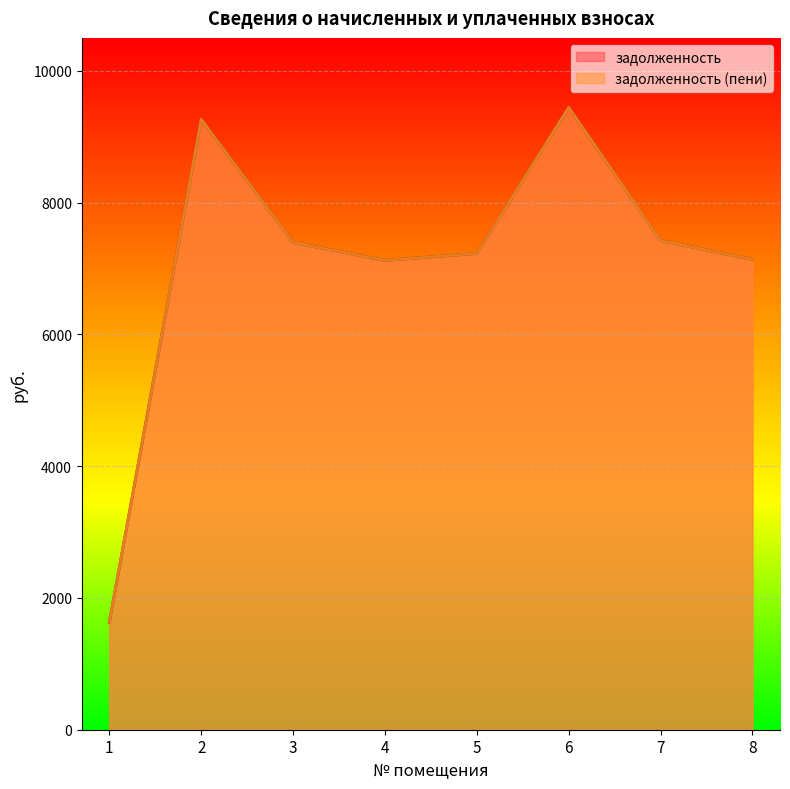

What are all the series names shown in the legend?

задолженность, задолженность (пени)